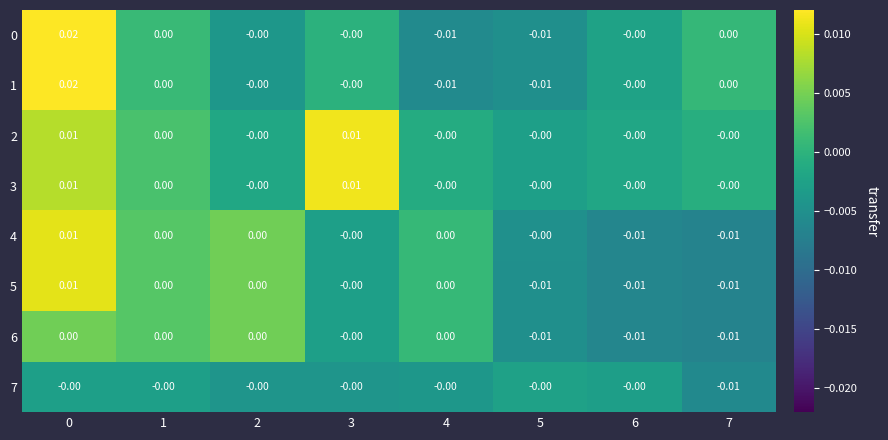

Rank the series at 4 from lowest to highest value.

row_0, row_1, row_7, row_2, row_3, row_4, row_5, row_6